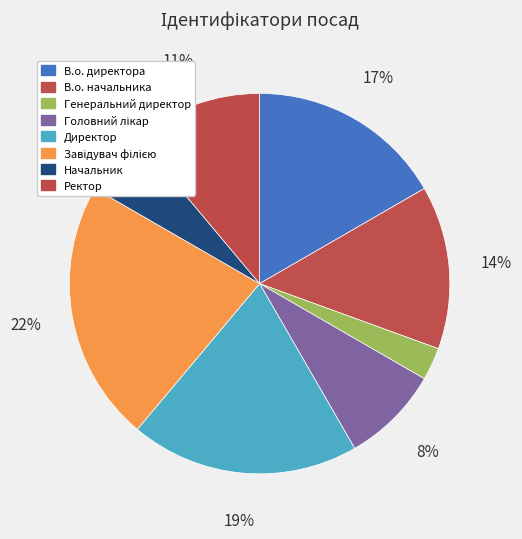

How many segments does this pie chart have?

8